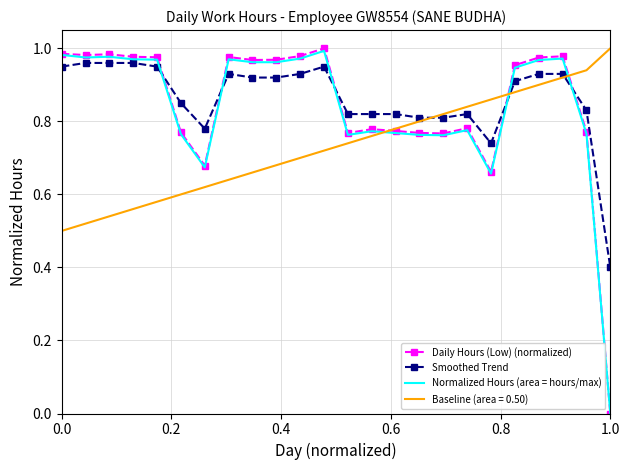

What is the minimum value for Smoothed Trend?

0.4